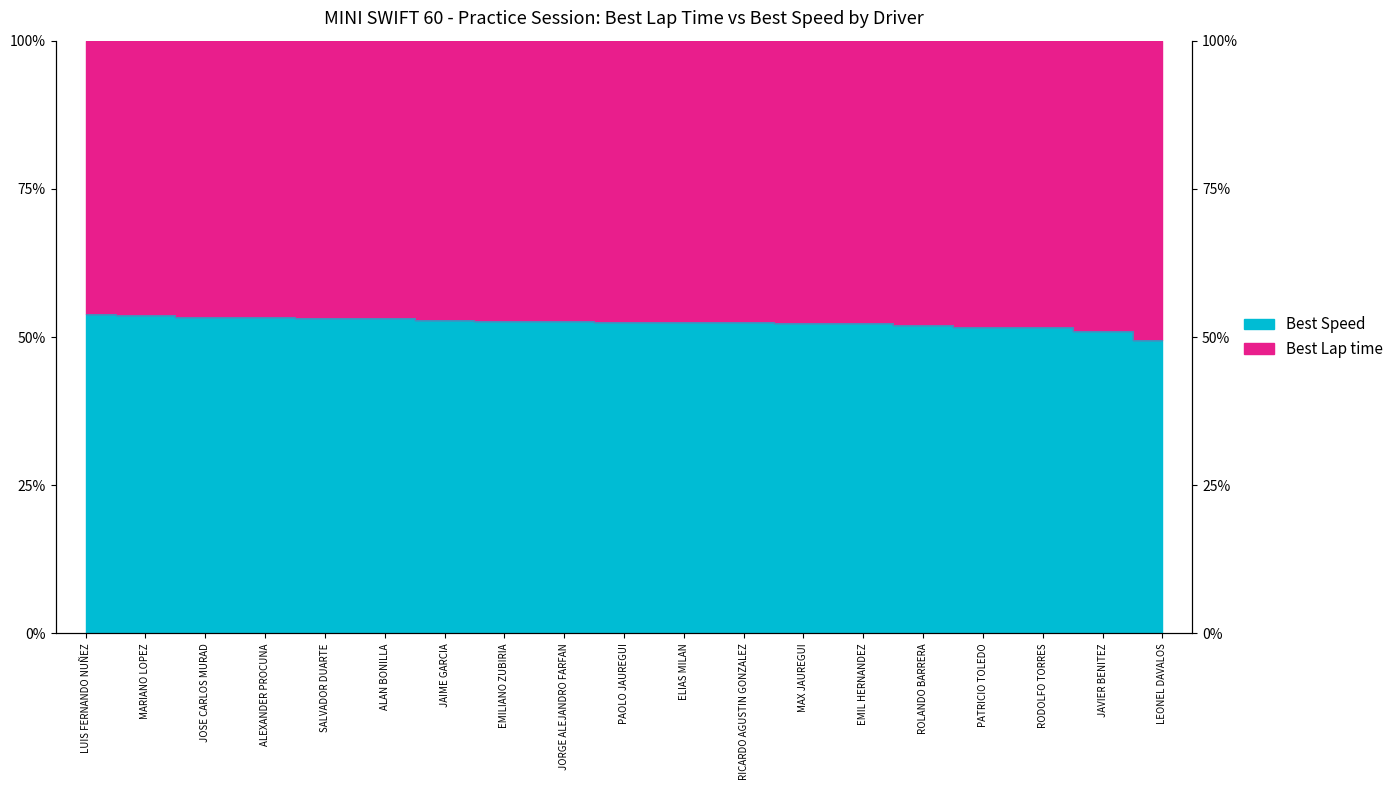

How many lines are shown in the chart?

1